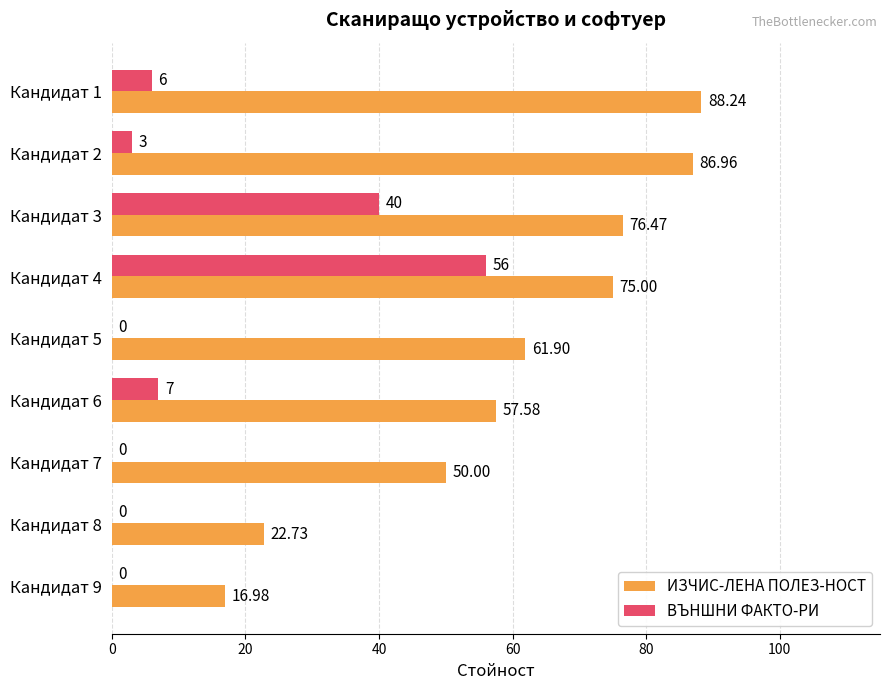

Is the value of ВЪНШНИ ФАКТО-РИ at Кандидат 7 greater than the value of ИЗЧИС-ЛЕНА ПОЛЕЗ-НОСТ at Кандидат 9?

No